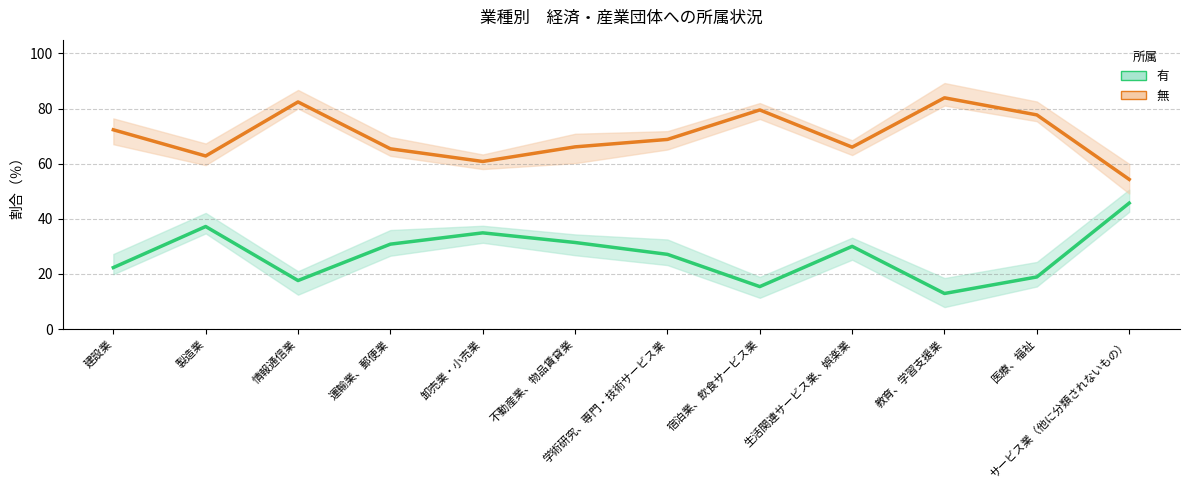

Which label corresponds to the largest value in the chart?

教育、学習支援業